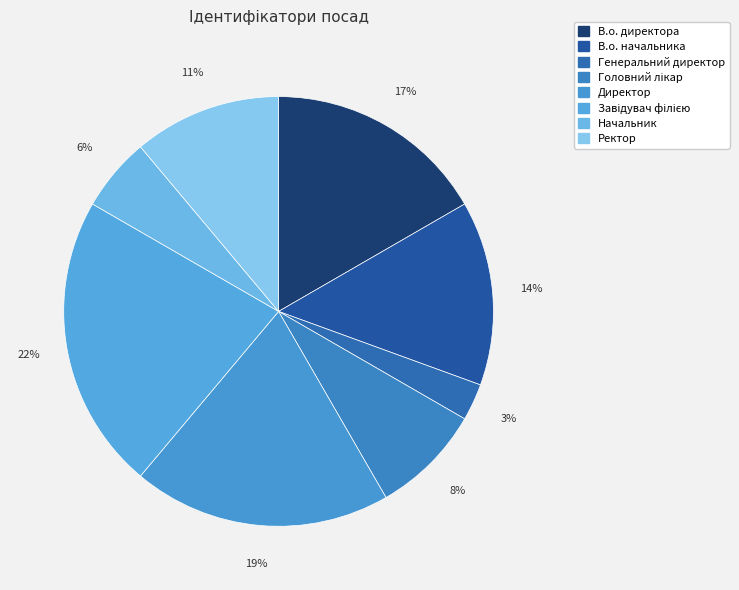

True or false: Головний лікар accounts for 8% of the total.

True